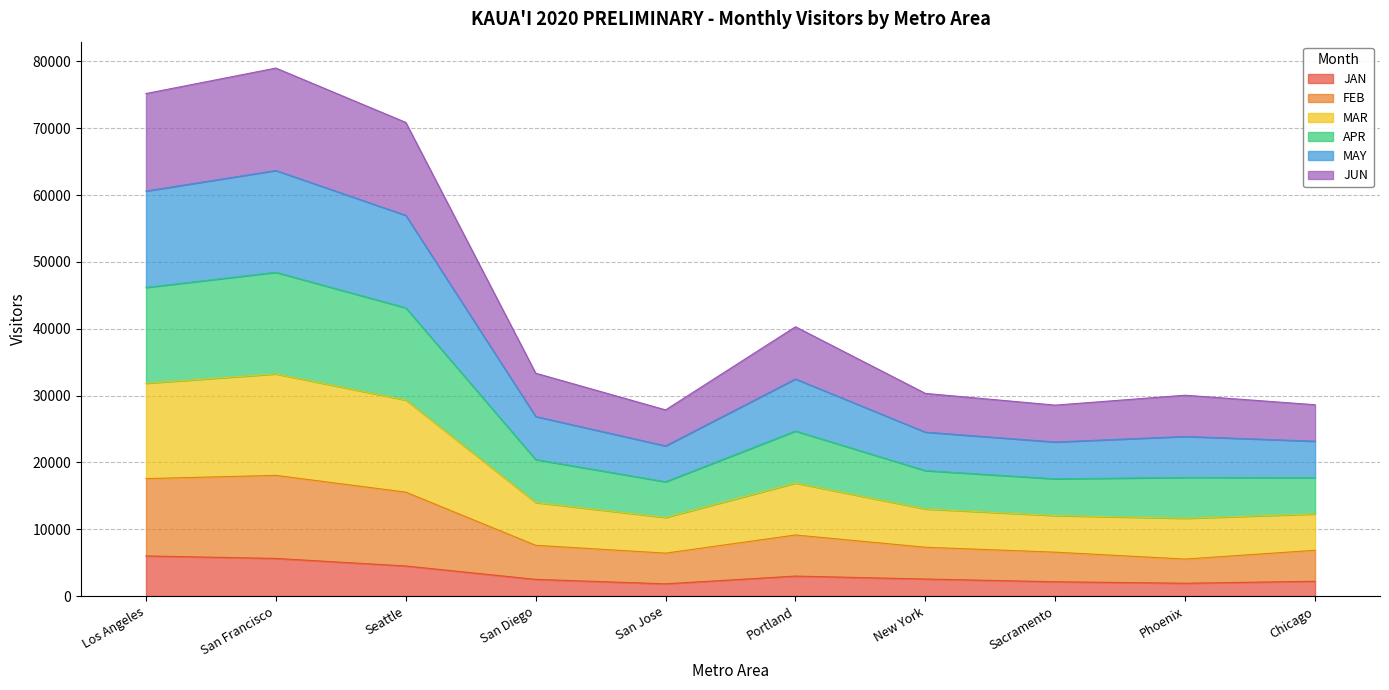

Is it true that JAN equals 859.7 at Chicago?

False